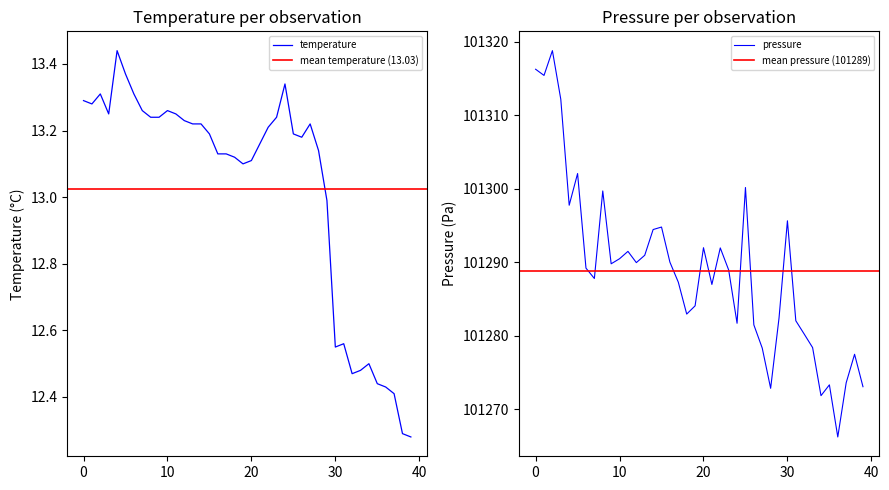

What is the label of the 29th point from the right?

11